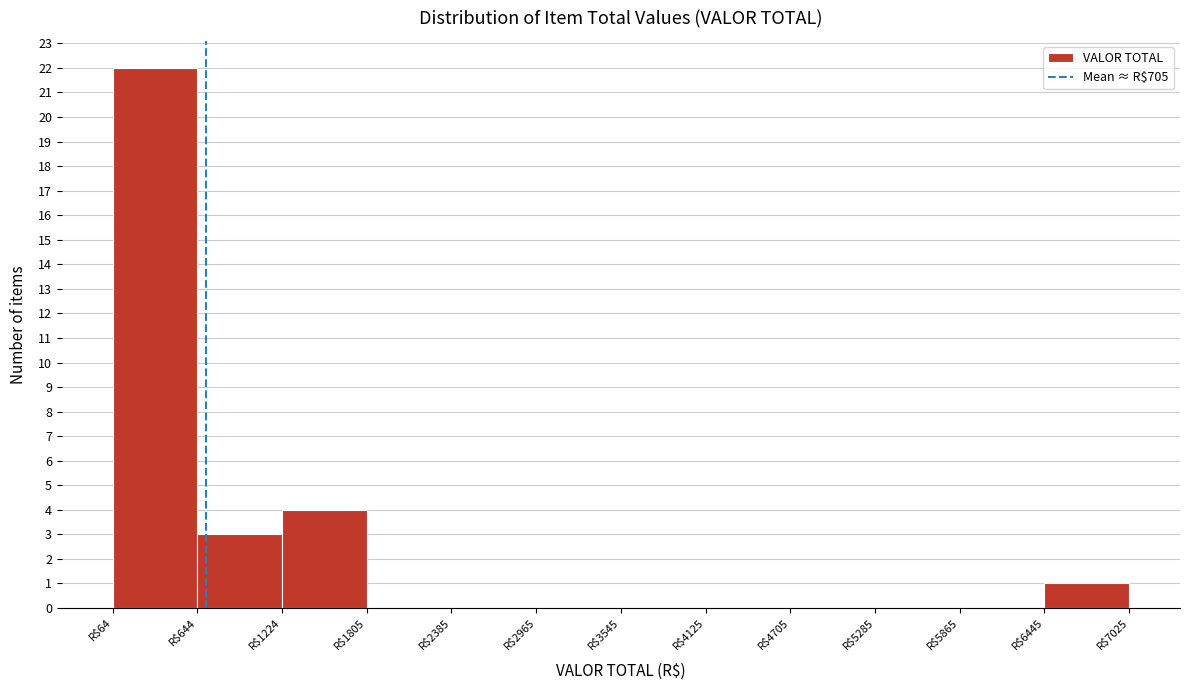

Reading left to right, transcribe this chart: for each bar, give the range it covers on the x-axis and its height. Neither the bar edges nor the heights are printed on the chart, so give them approximately, as read against the axes.

100 to 600: 22
600 to 1200: 3
1200 to 1800: 4
1800 to 2400: 0
2400 to 3000: 0
3000 to 3500: 0
3500 to 4100: 0
4100 to 4700: 0
4700 to 5300: 0
5300 to 5900: 0
5900 to 6400: 0
6400 to 7000: 1